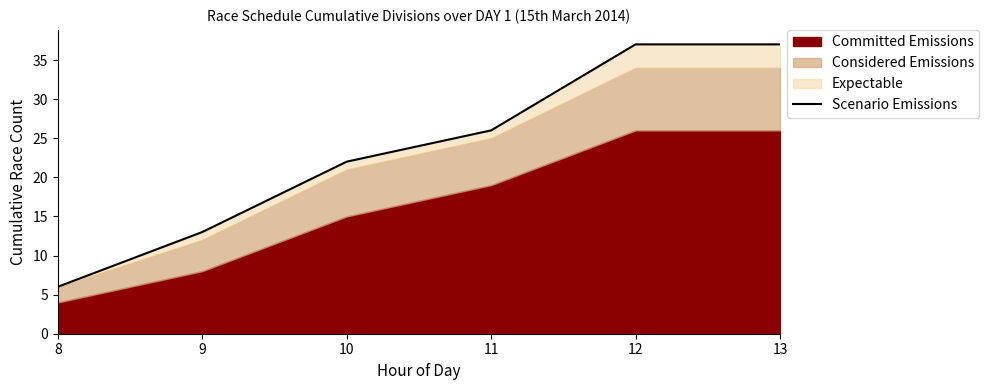

What is the sum of the values at 10 and 8?

28